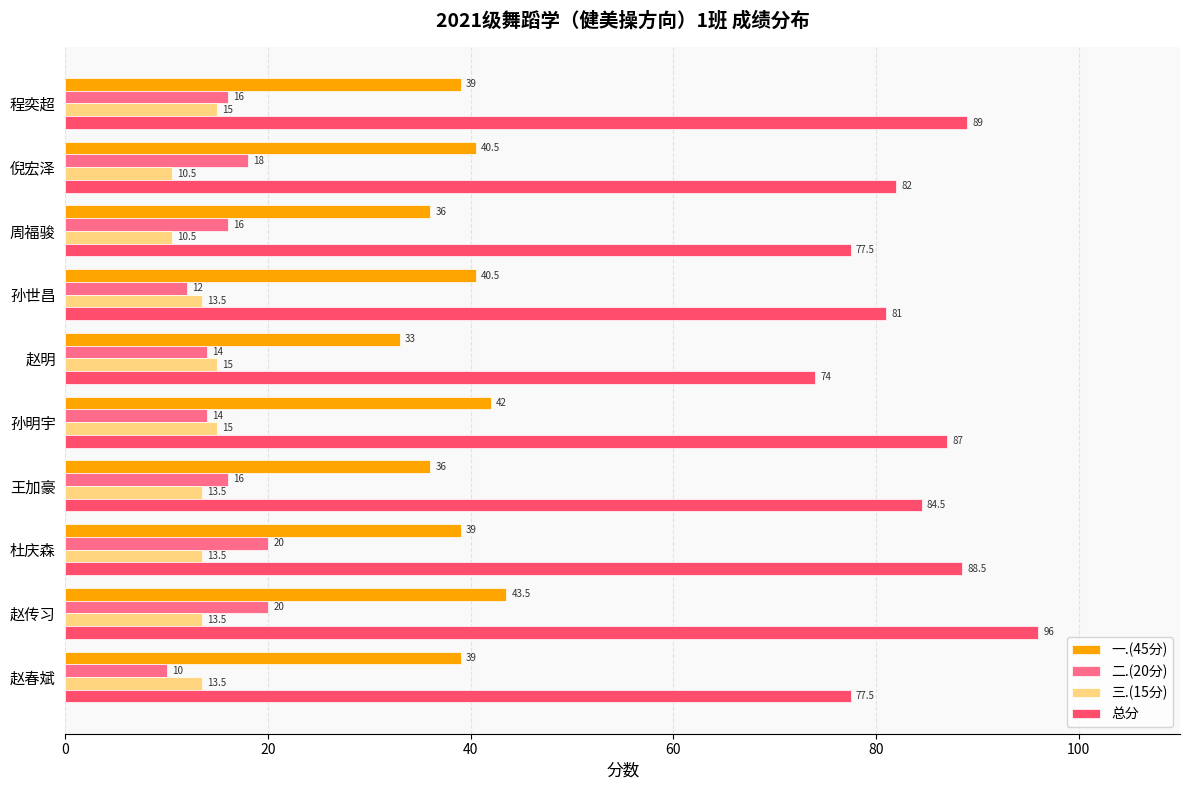

The value of 二.(20分) at 赵春斌 is 10.0. True or false?

True